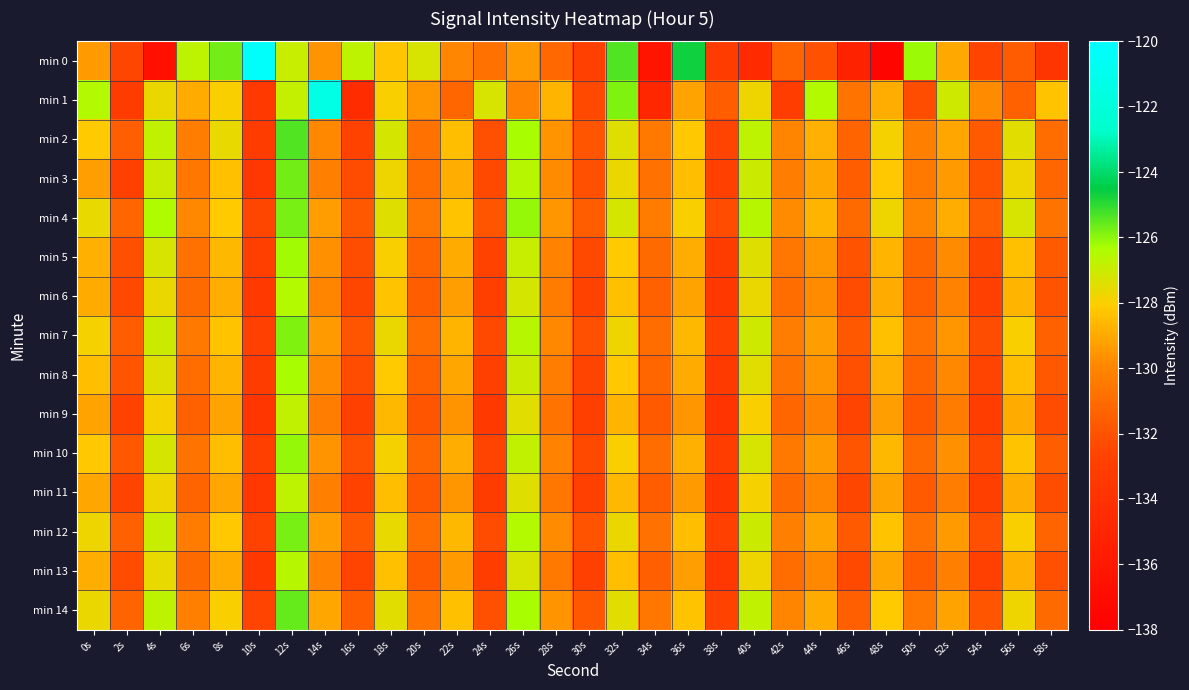

Which series has the widest spread of values?

min 0